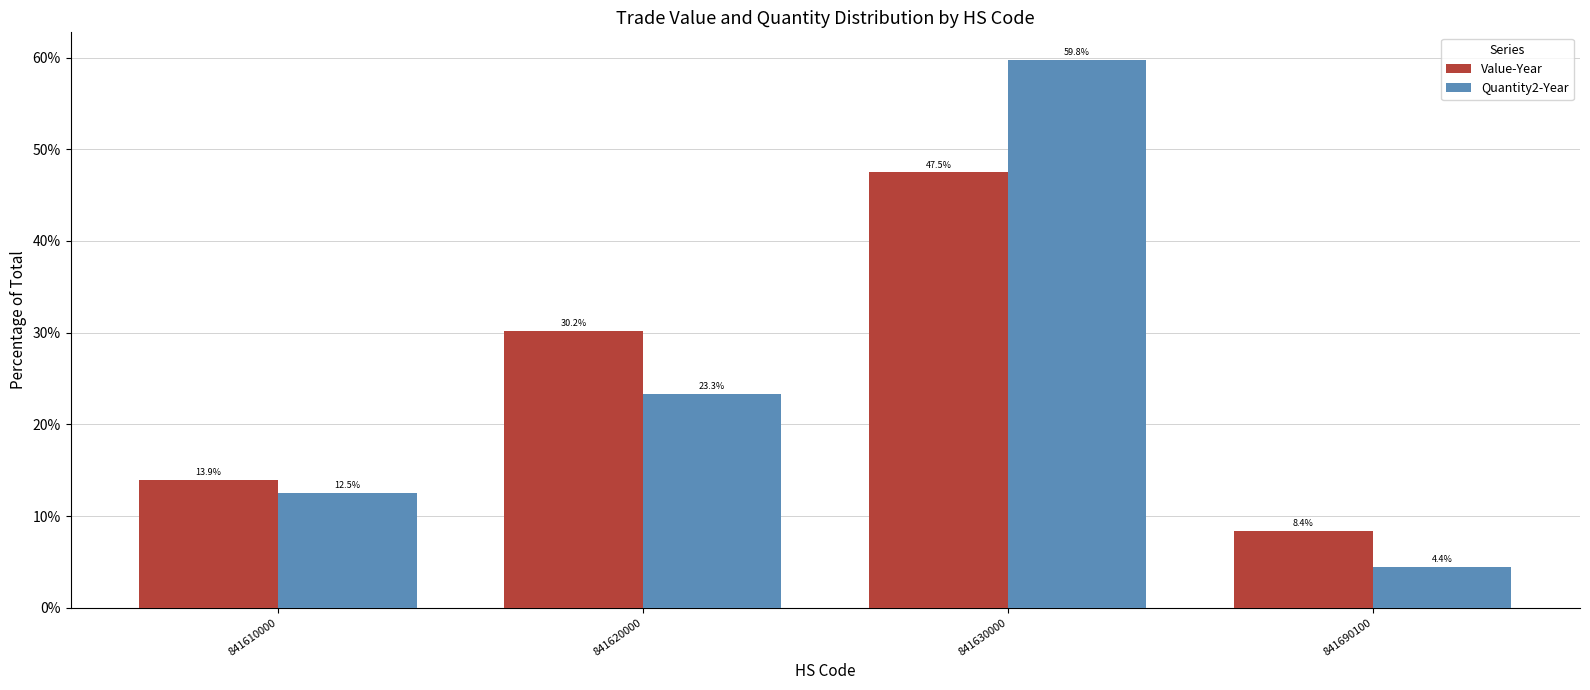

What is the value of the Value-Year bar at the 2nd from the left?

30.2